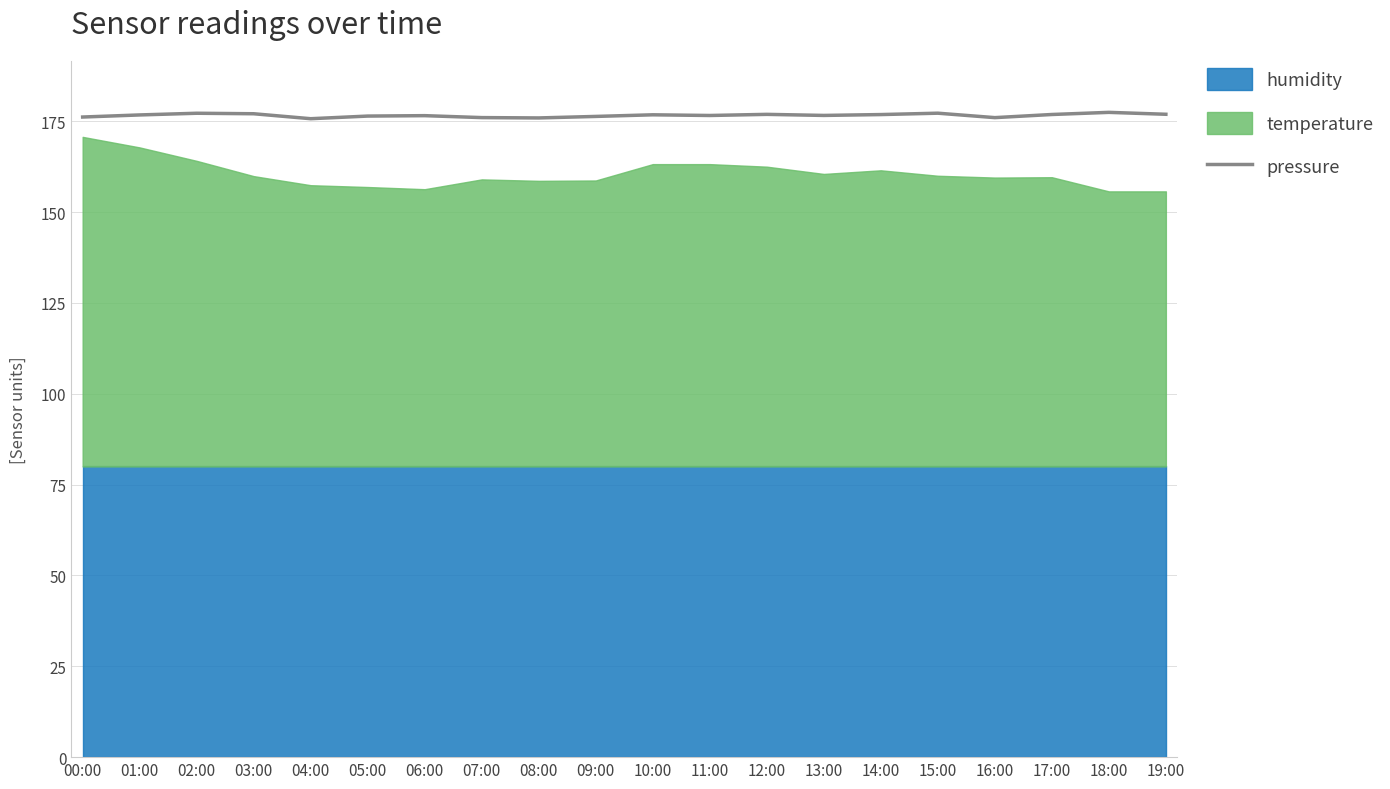

Is it true that pressure equals 119.3 at 15:00?

False